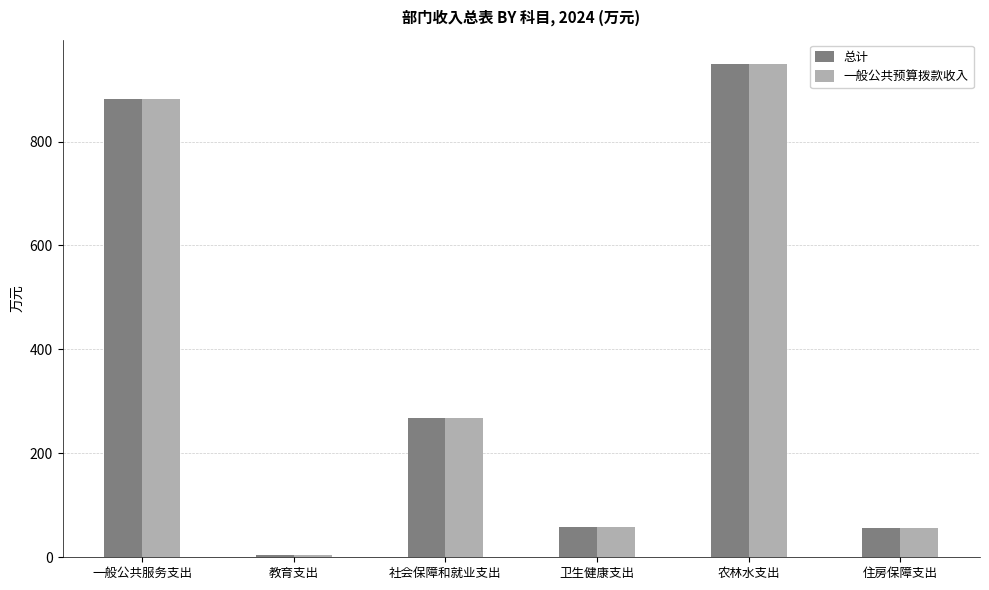

The value of 一般公共预算拨款收入 at 农林水支出 is 948.5. True or false?

True